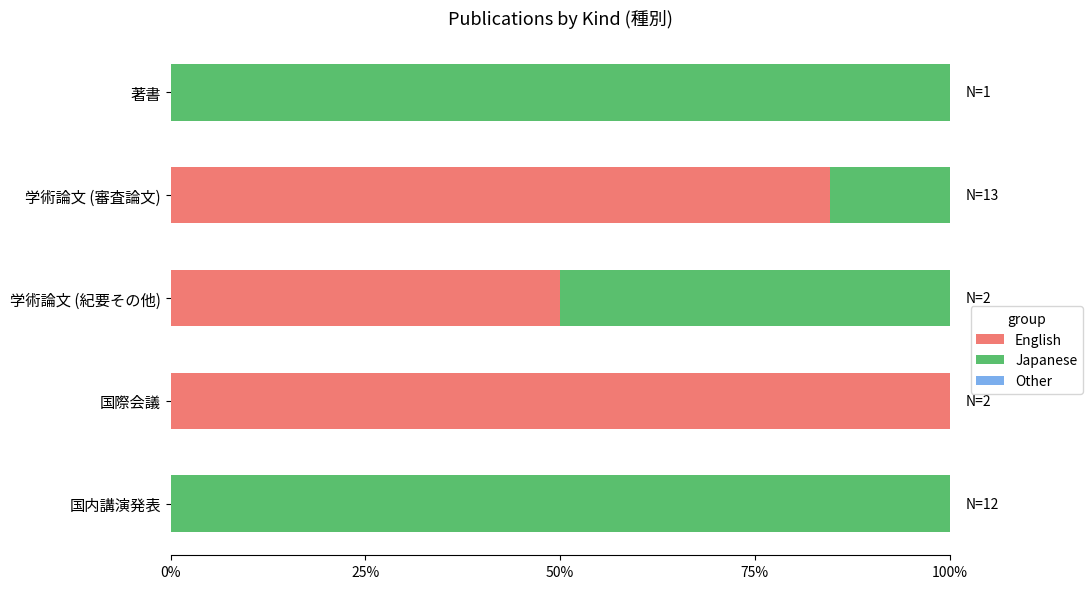

The English series shows 0.0 at 国内講演発表. True or false?

True